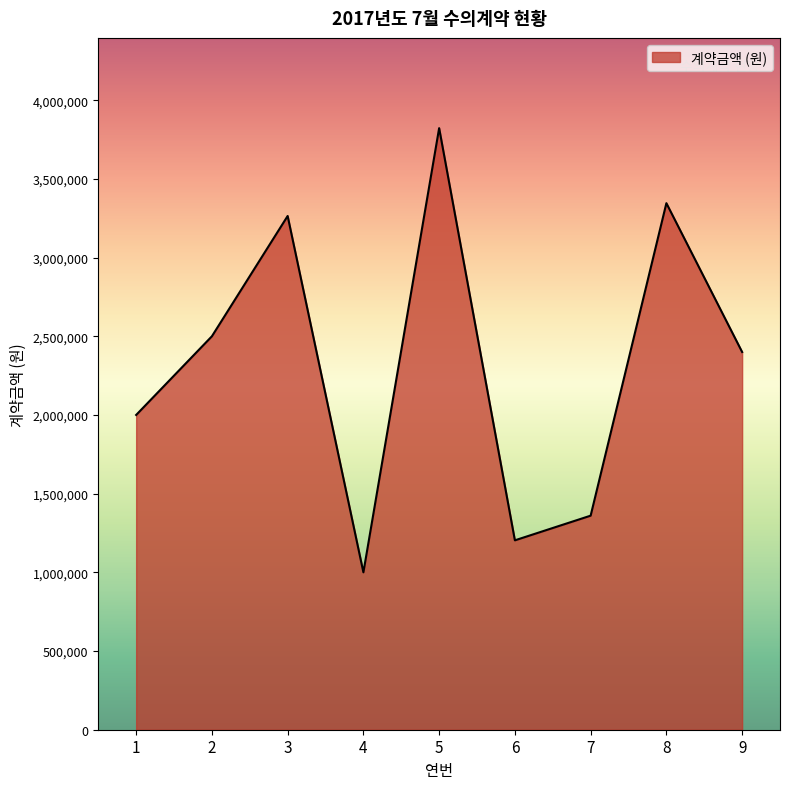

Between 7 and 4, which is larger?

7